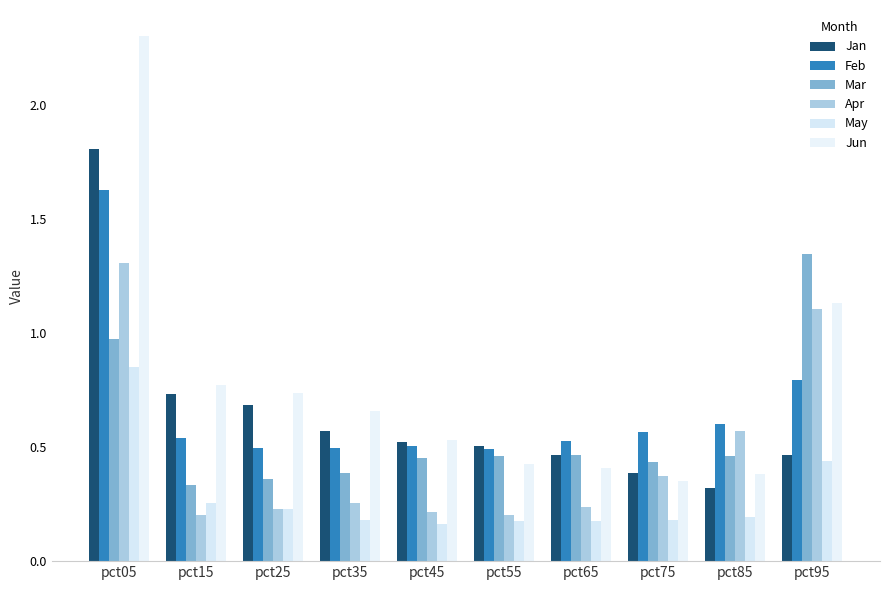

How many series are shown in this chart?

6